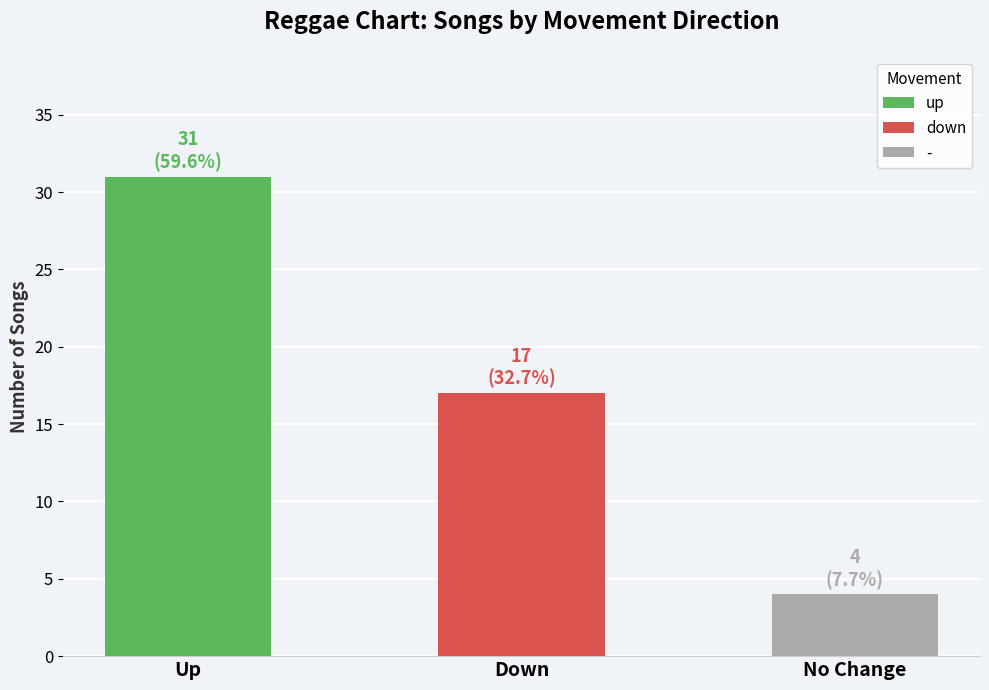

How many values are below 17?

1